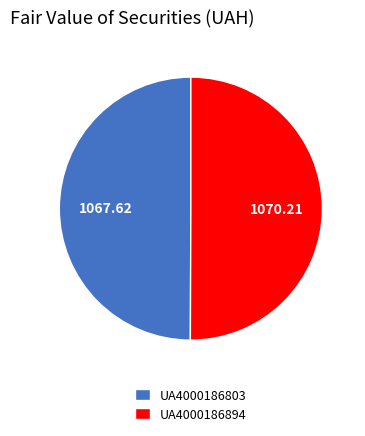

Do UA4000186803 and UA4000186894 together represent more than half of the pie?

Yes